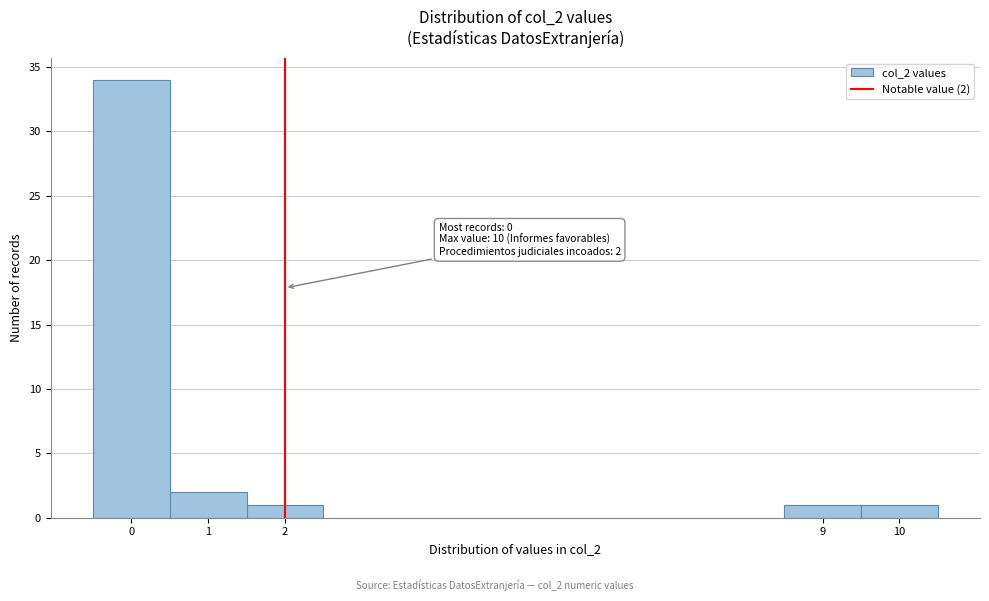

Which range on the x-axis has the tallest bar?

-0.5 to 0.5